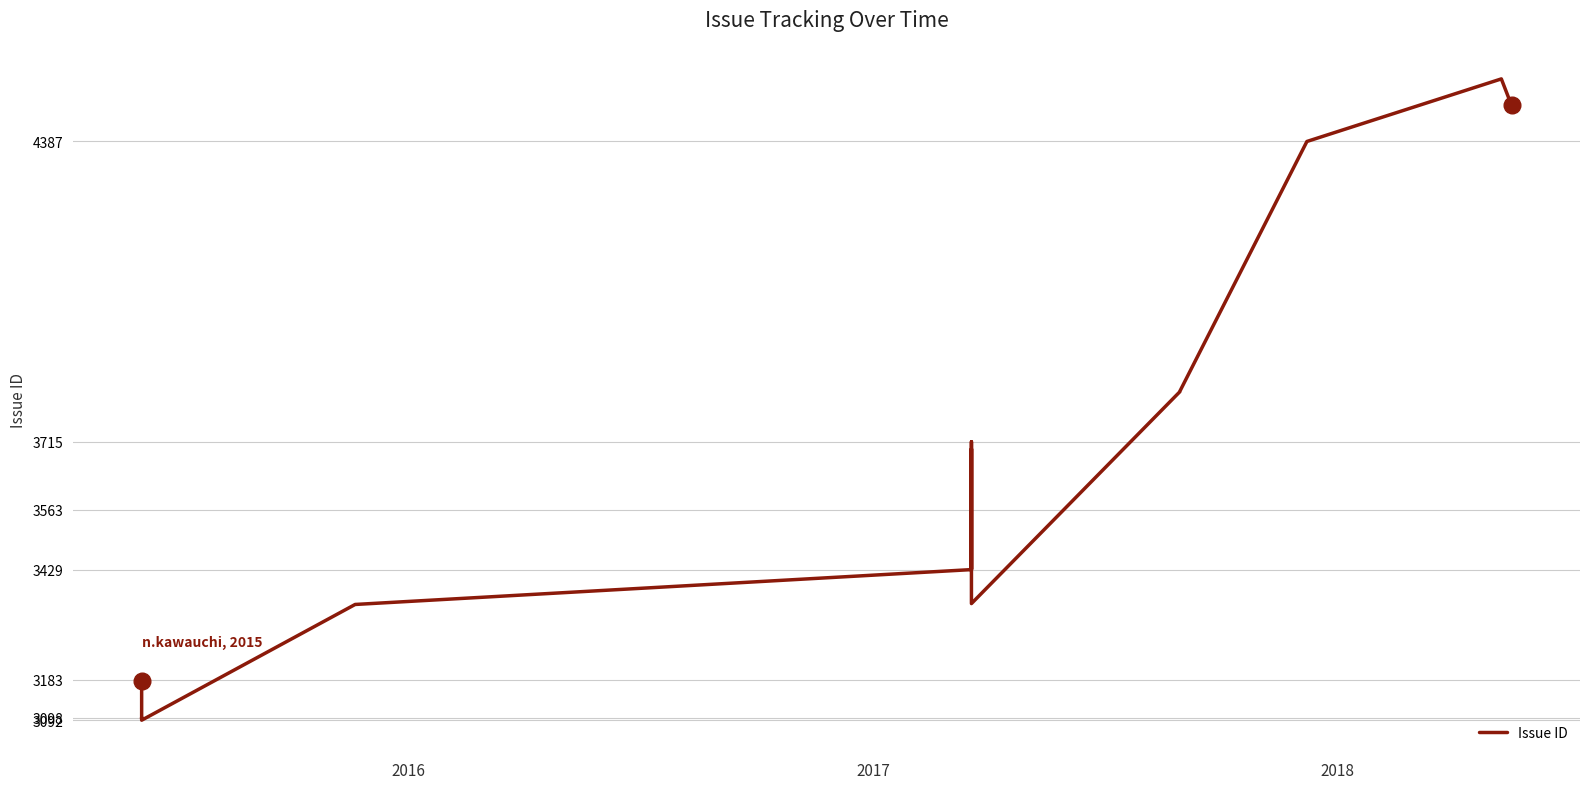

What is the greatest value displayed?

4527